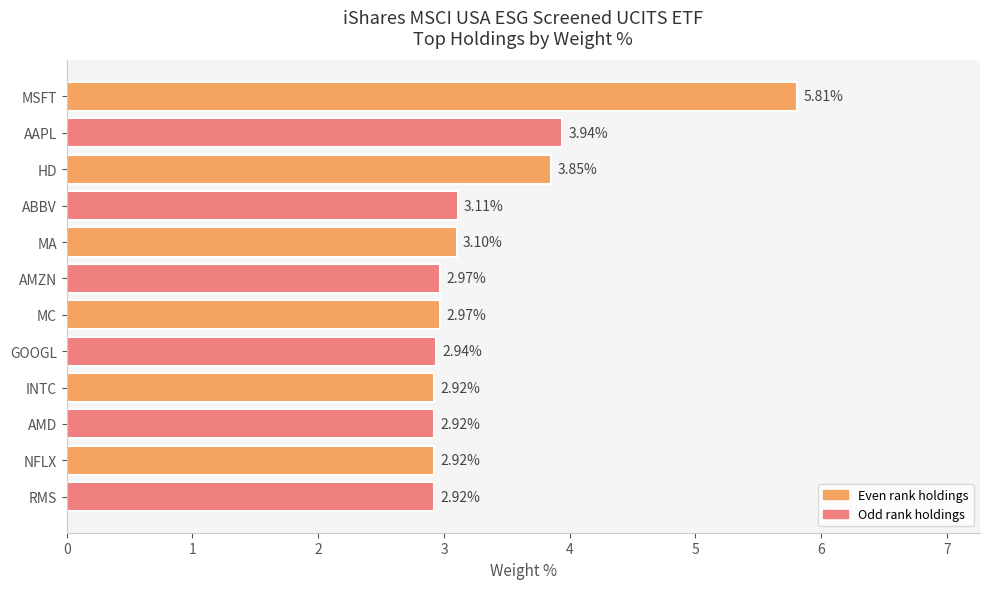

What is the change in value from HD to INTC?

-0.9